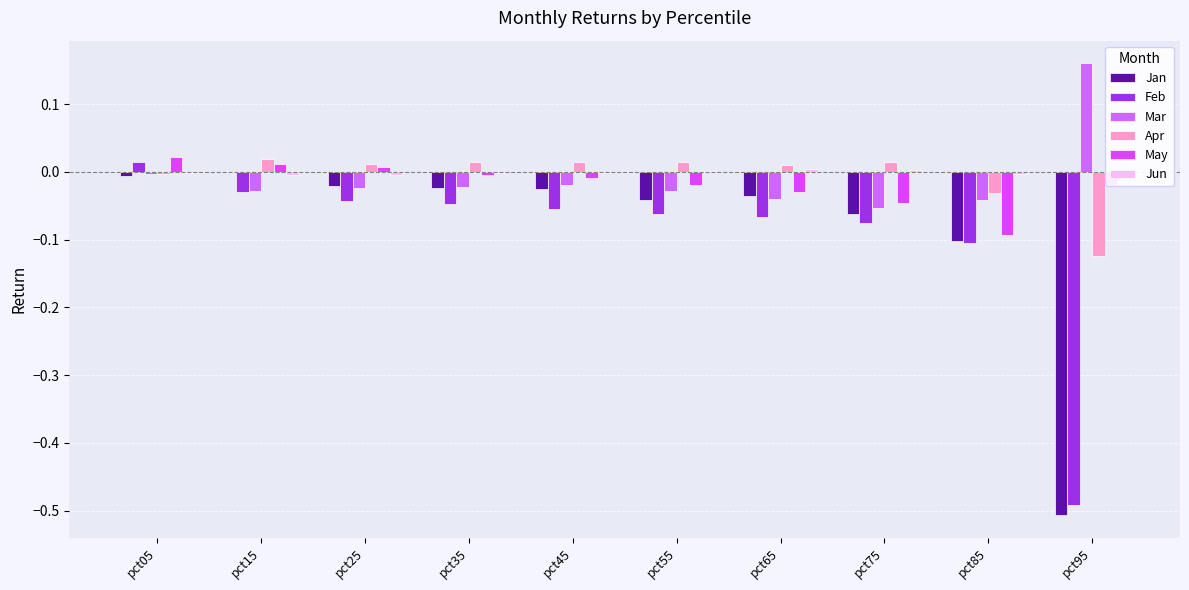

Is the value of Jan at pct45 greater than the value of Feb at pct35?

Yes